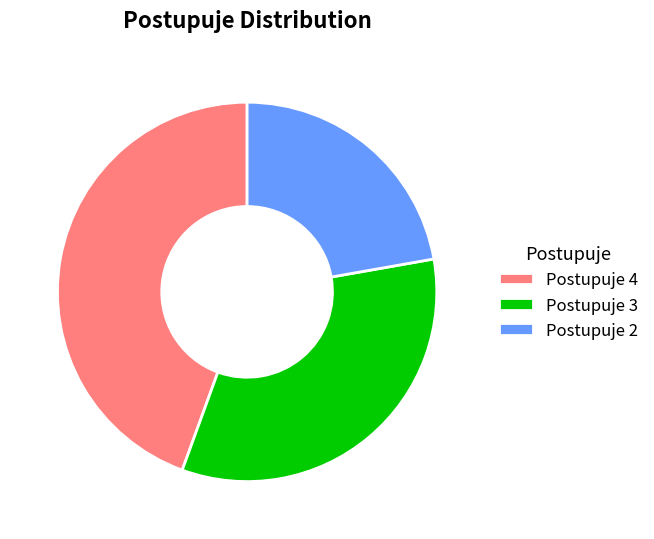

Combined, do Postupuje 4 and Postupuje 3 account for over 50%?

Yes